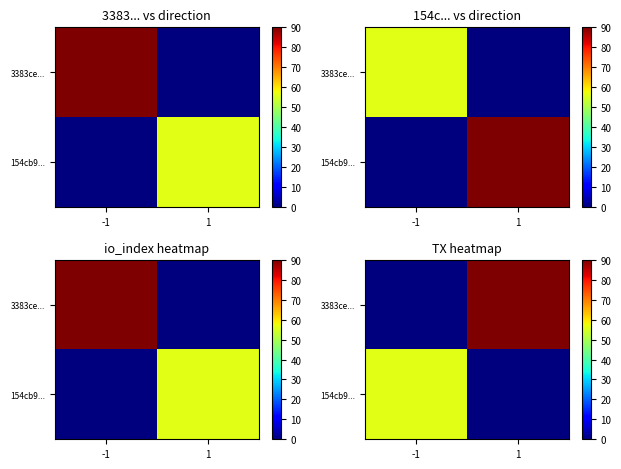

What is the sum of the 154cb9... values at -1 and 1?

56